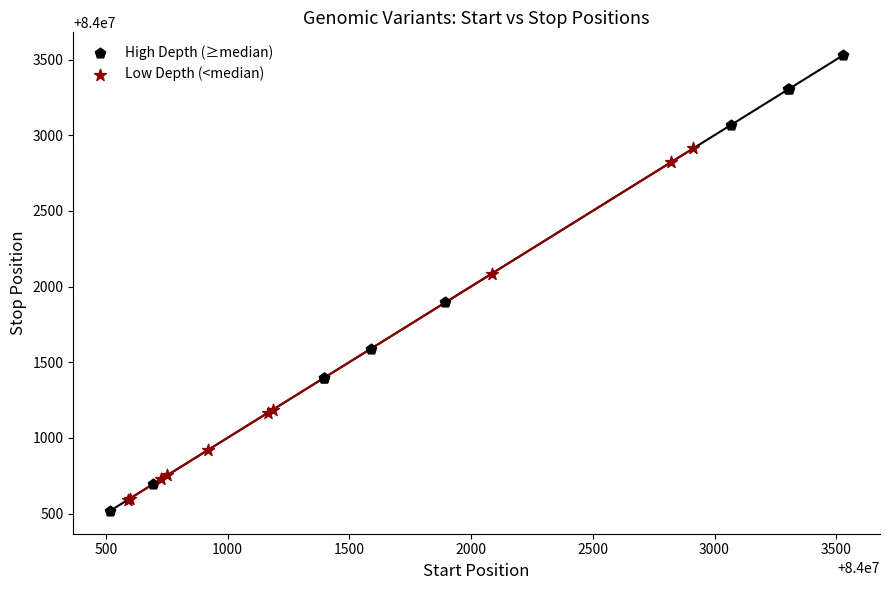

Which series reaches the maximum Y coordinate?

High Depth (≥median)